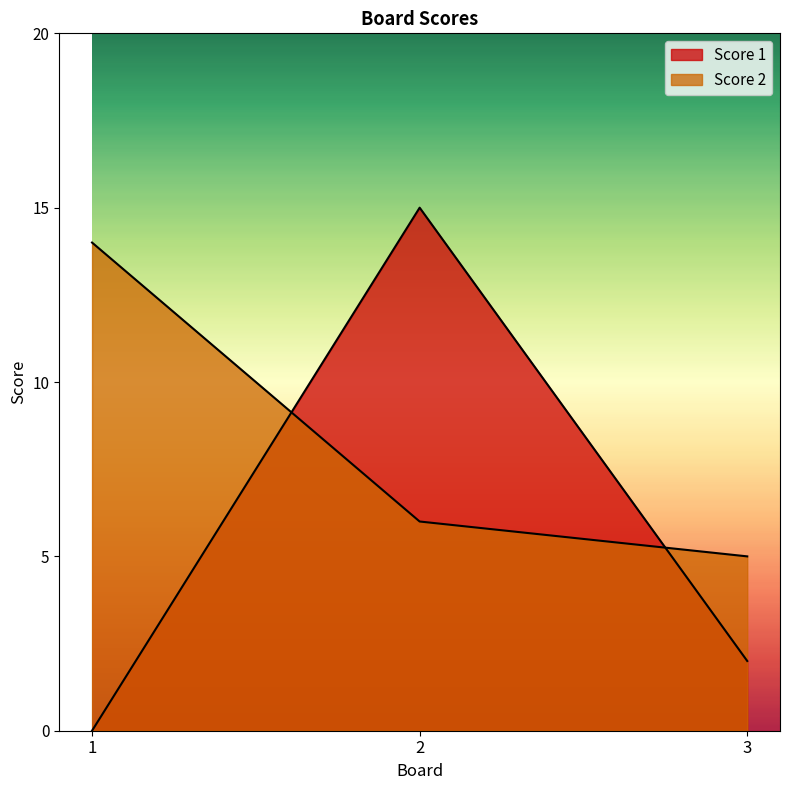

What is the highest value of the Score 2 series?

14